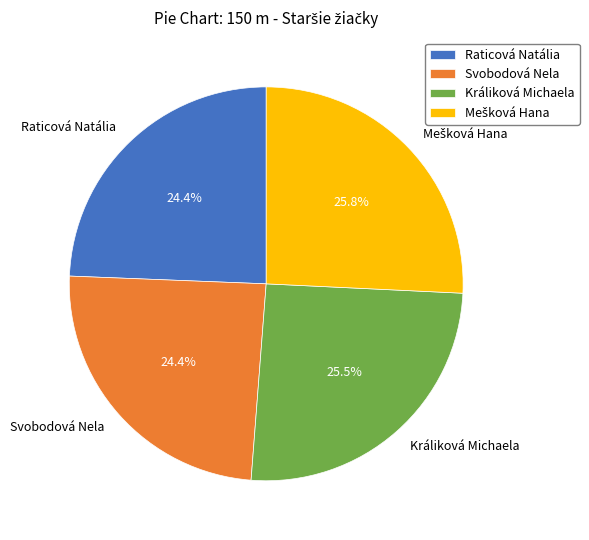

Which has a higher value, Svobodová Nela or Králiková Michaela?

Králiková Michaela